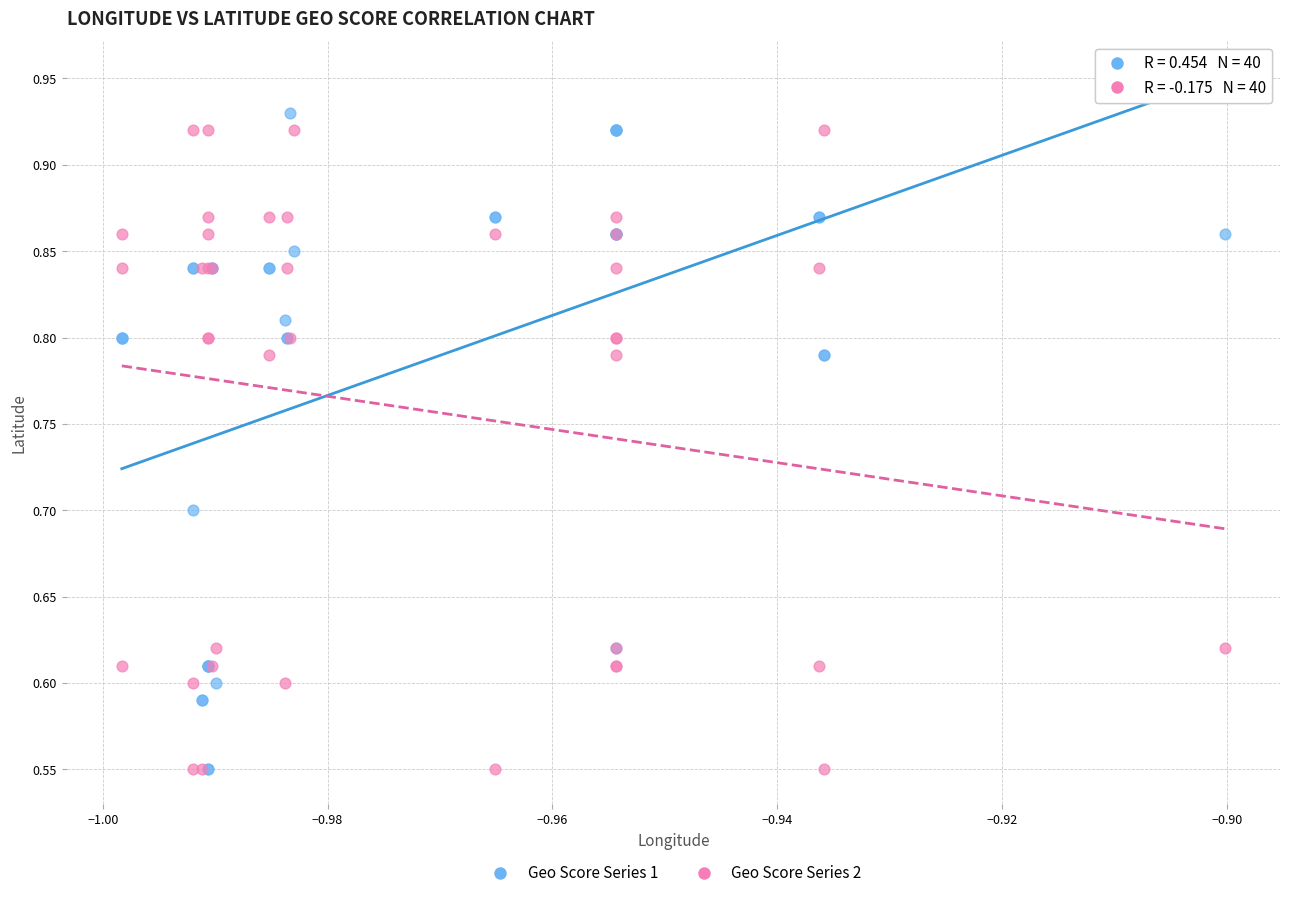

Which series has the largest Y range (max minus min)?

Geo Score Series 1